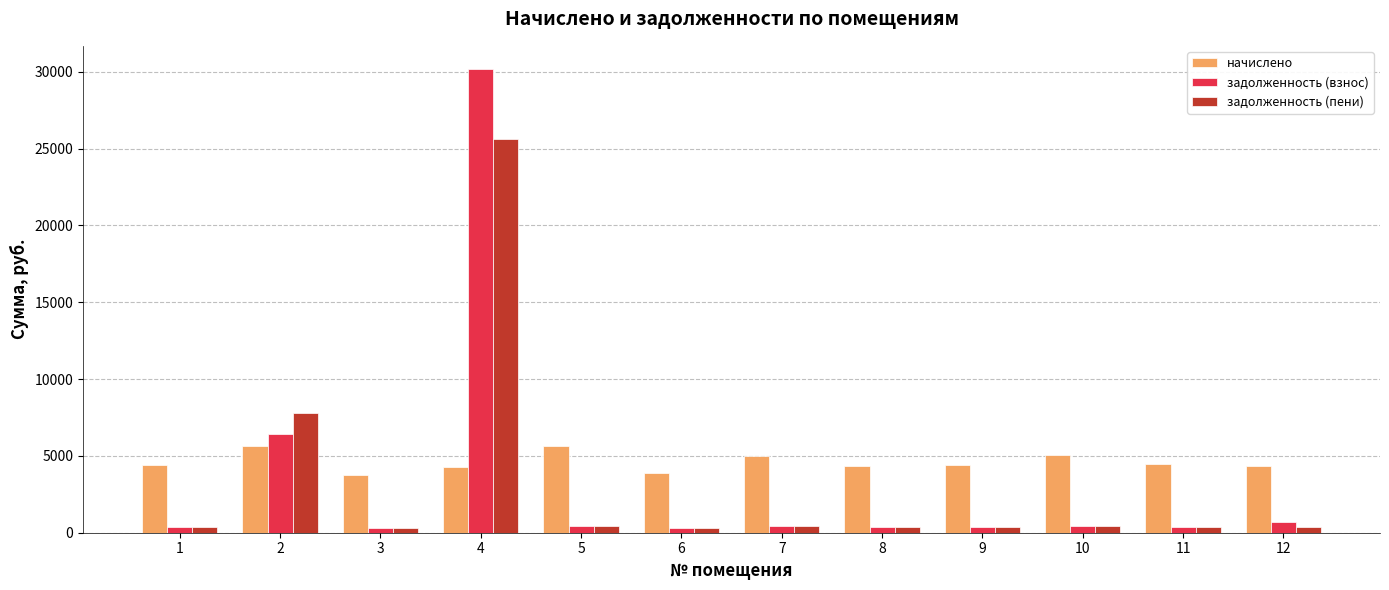

List the series in order of their overall mean, highest first.

начислено, задолженность (взнос), задолженность (пени)